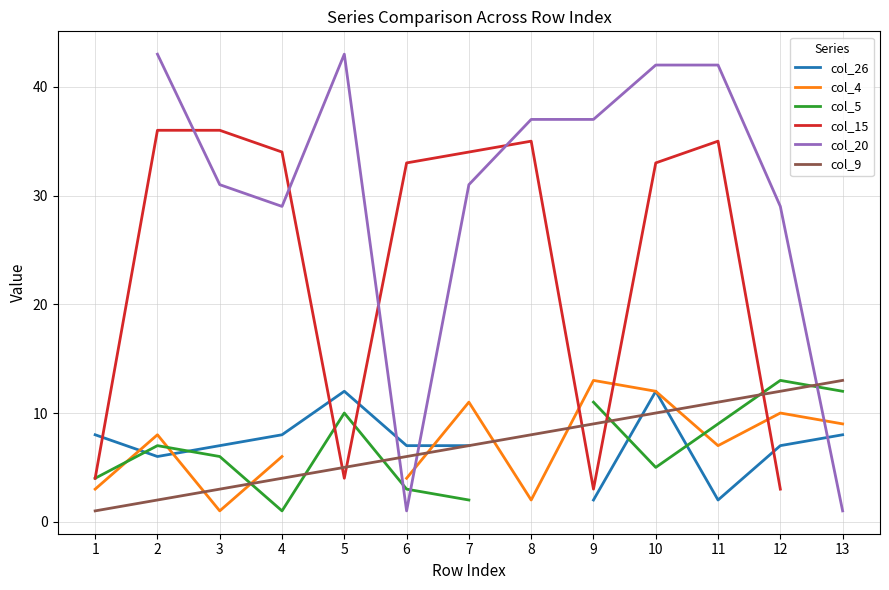

What is the smallest value displayed?

1.0